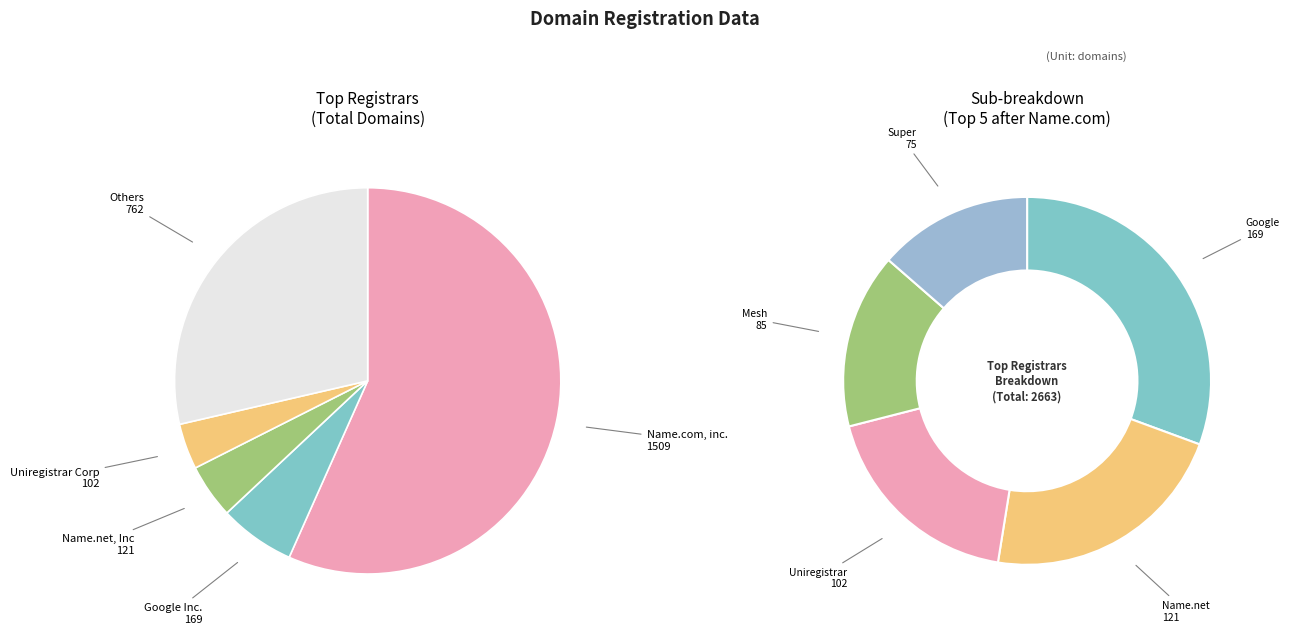

Which slice is the largest?

Name.com, inc.